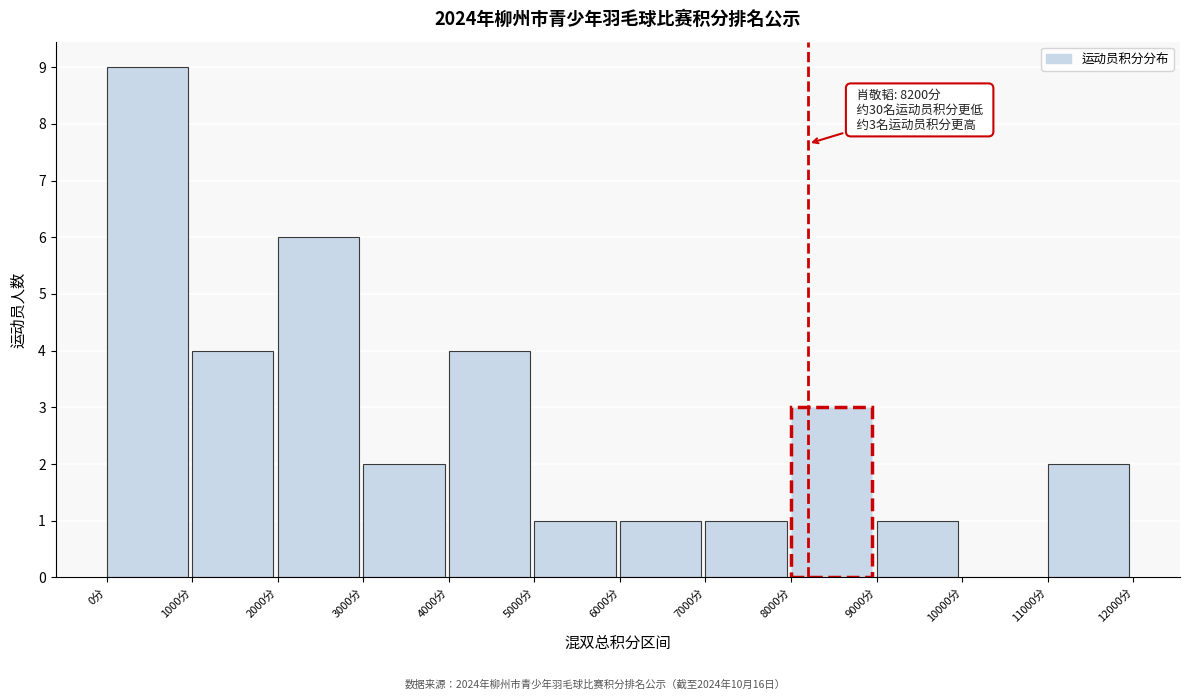

Which range on the x-axis has the tallest bar?

0 to 1000